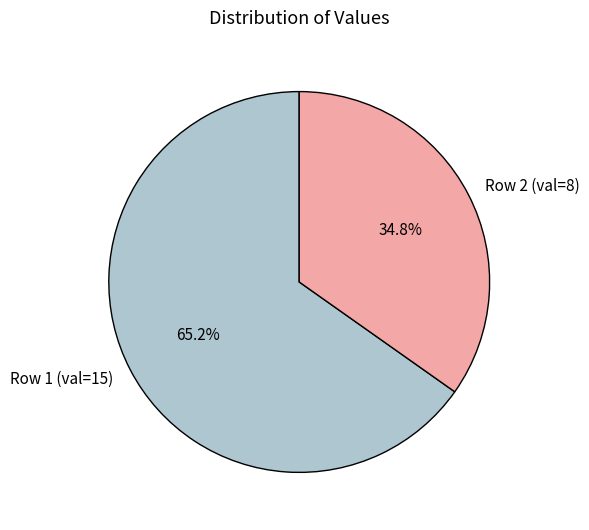

Which category has the biggest portion of the pie?

Row 1 (val=15)